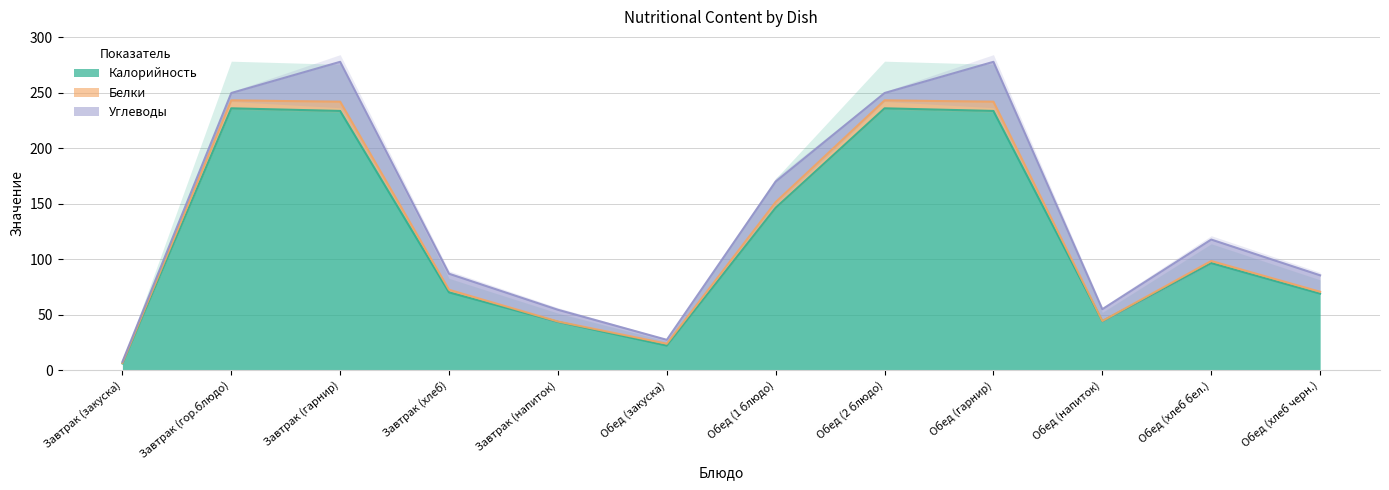

Between Завтрак (гор.блюдо) and Обед (гарнир), which series saw the biggest shift?

Углеводы